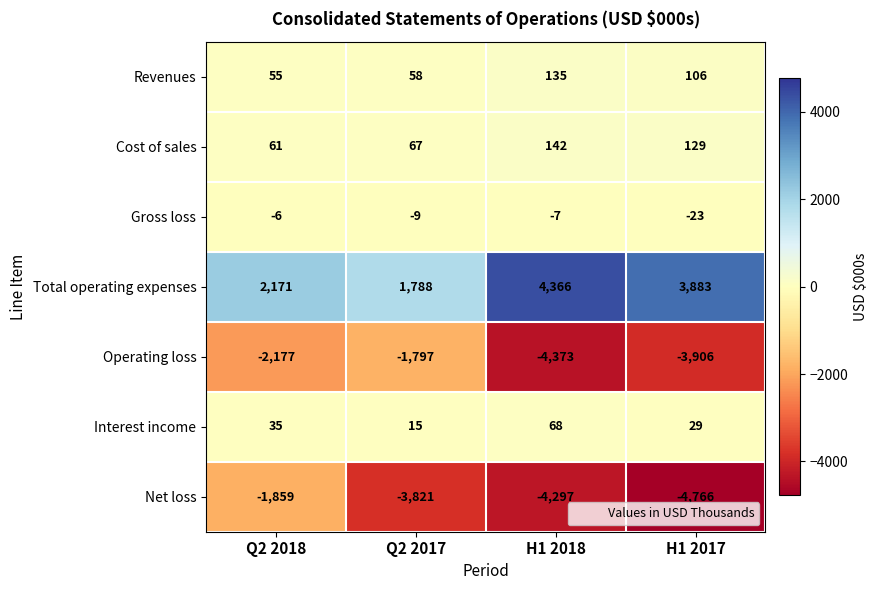

Is it true that Interest income equals 35 at Q2 2018?

True